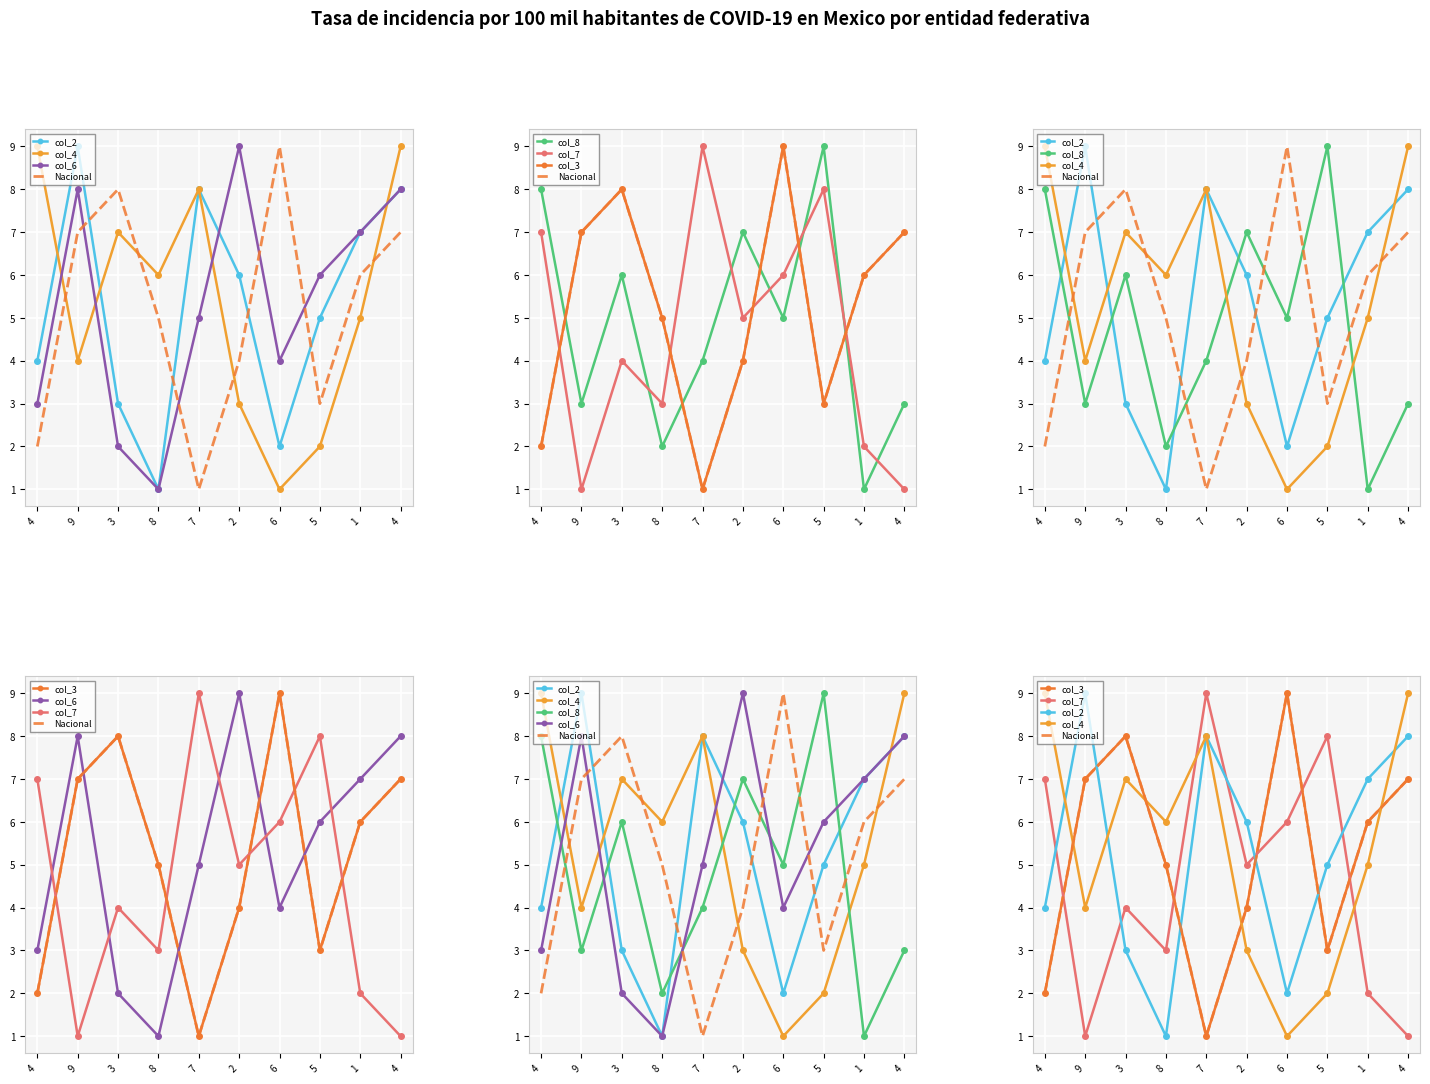

After their last crossing, which series has the higher values: col_2 or col_8?

col_2